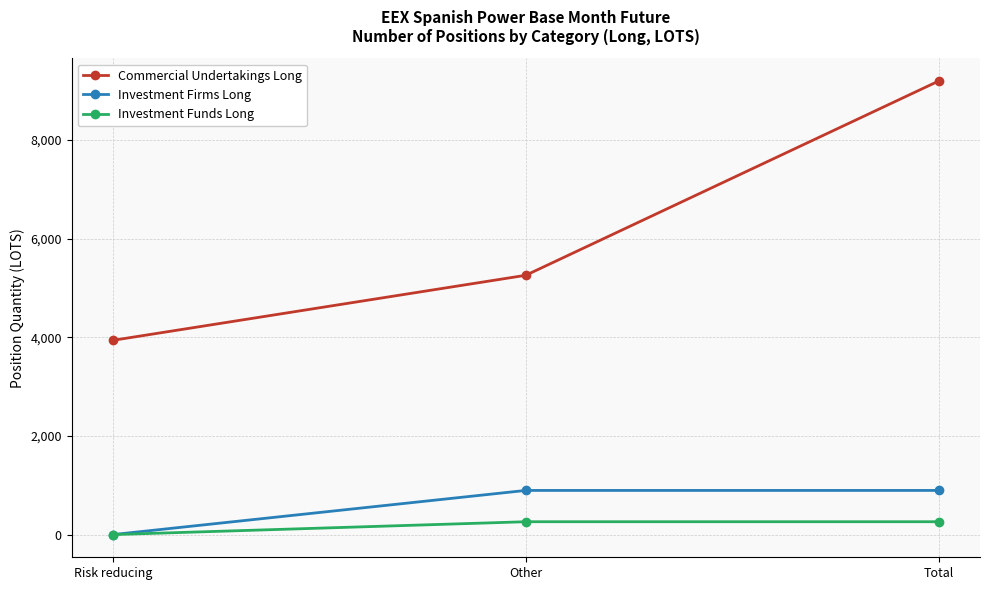

Reading left to right, extract all data points from this chart.

Commercial Undertakings Long: Risk reducing=3939.0	Other=5258.0	Total=9197.0
Investment Firms Long: Risk reducing=0.0	Other=895.8	Total=895.8
Investment Funds Long: Risk reducing=0.0	Other=261.0	Total=261.0